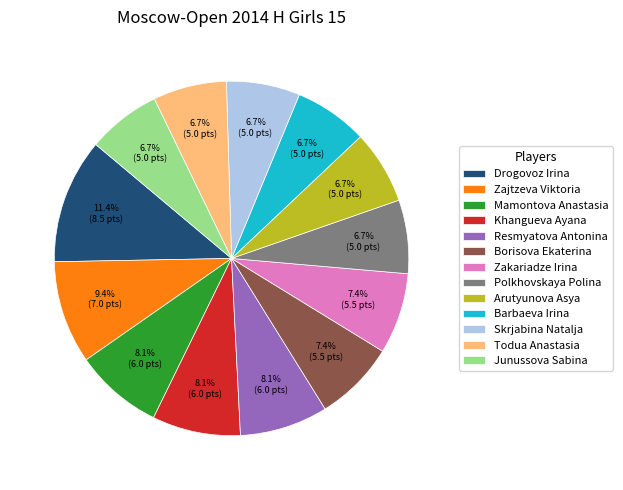

To the nearest percent, what portion does Resmyatova Antonina represent?

8%